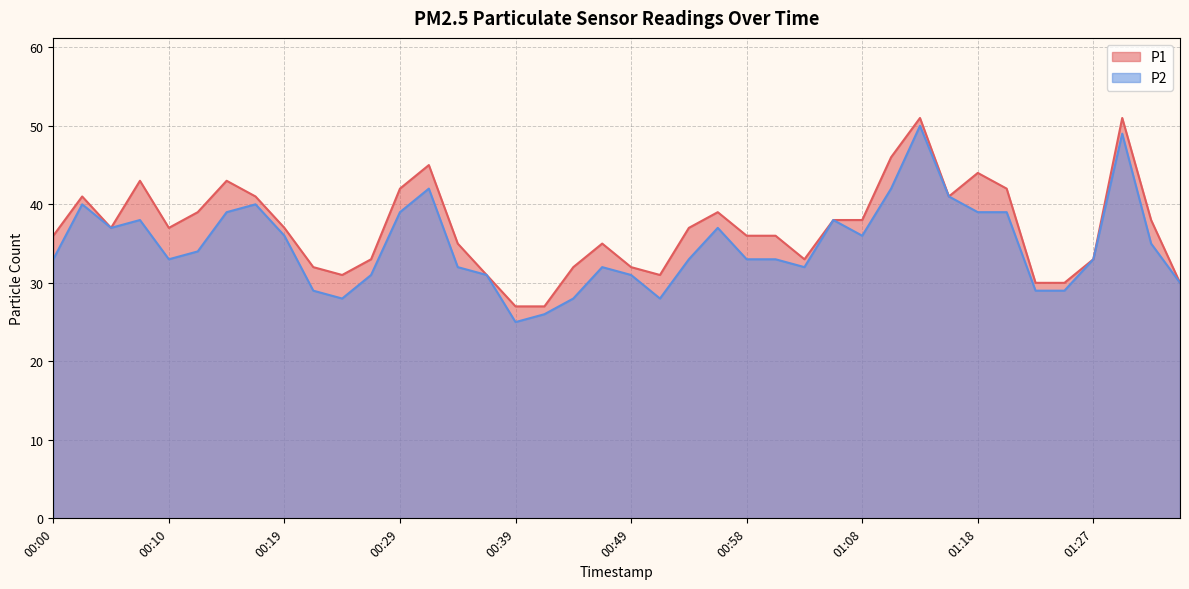

What is the greatest value displayed?

51